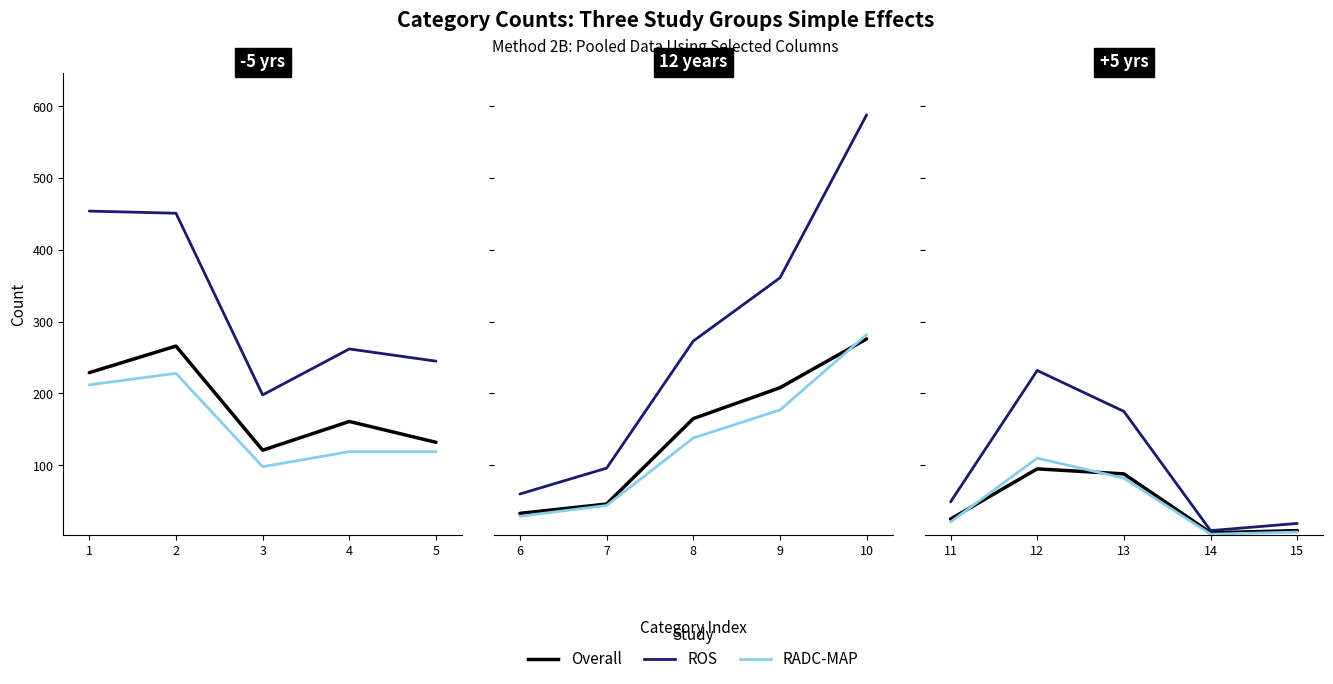

Which series has the largest range (max minus min)?

ROS